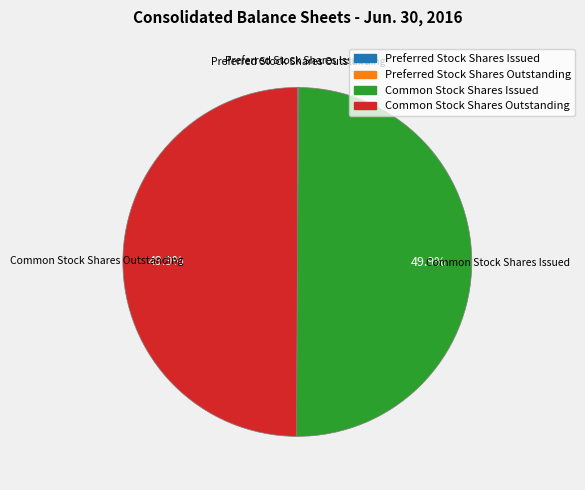

Combined, do Common Stock Shares Outstanding and Common Stock Shares Issued account for over 50%?

Yes